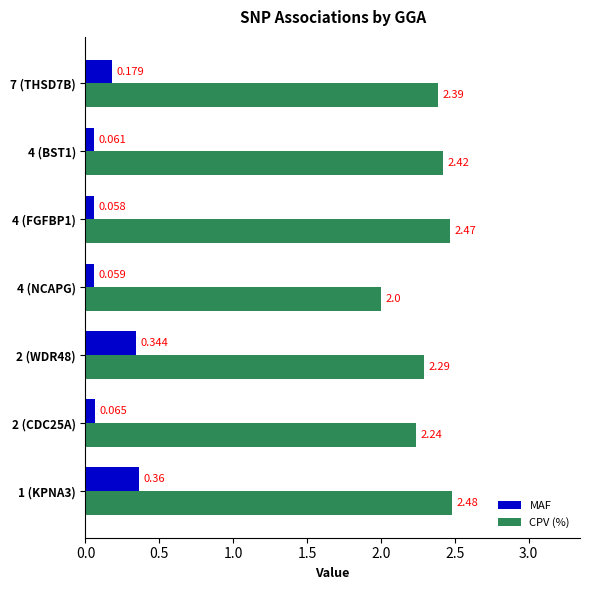

Which label corresponds to the smallest value in the chart?

4 (FGFBP1)